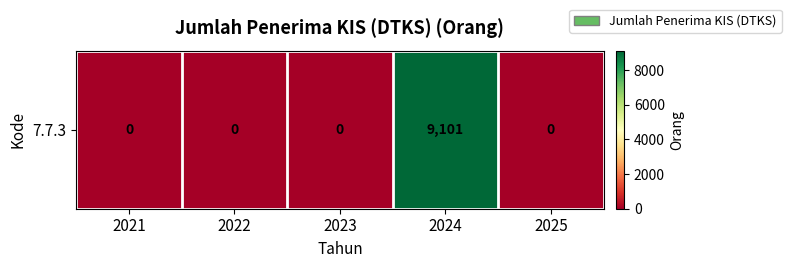

True or false: the data shows 12988 at 2024.

False